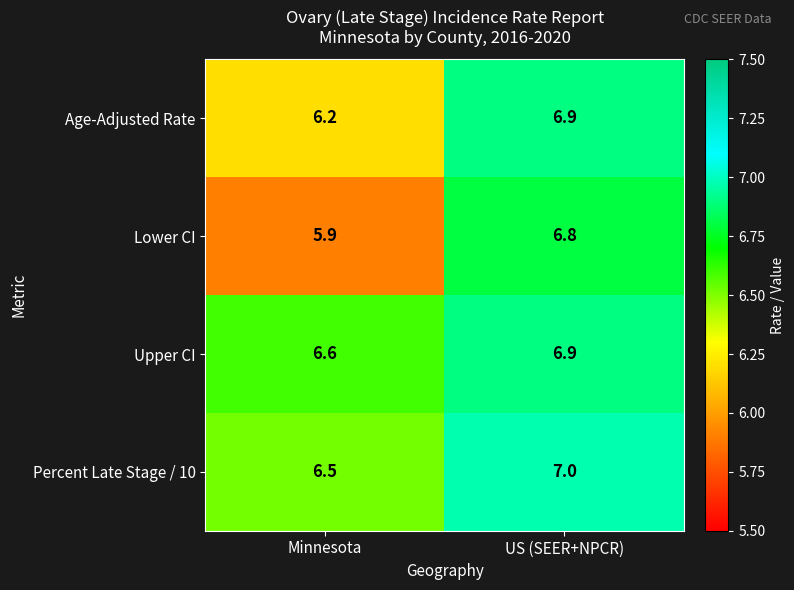

Between Minnesota and US (SEER+NPCR), which series saw the biggest shift?

Lower CI